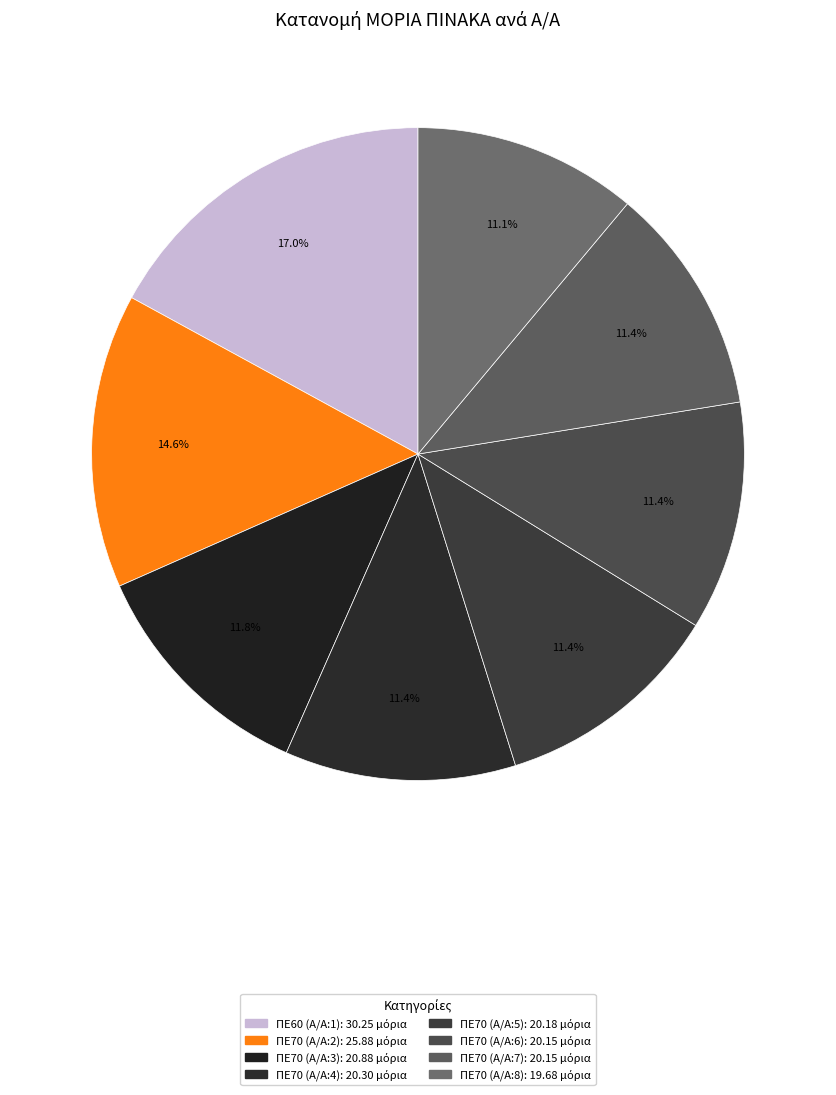

What percentage is the ΠΕ70 (Α/Α:7) slice, to the nearest percent?

11%